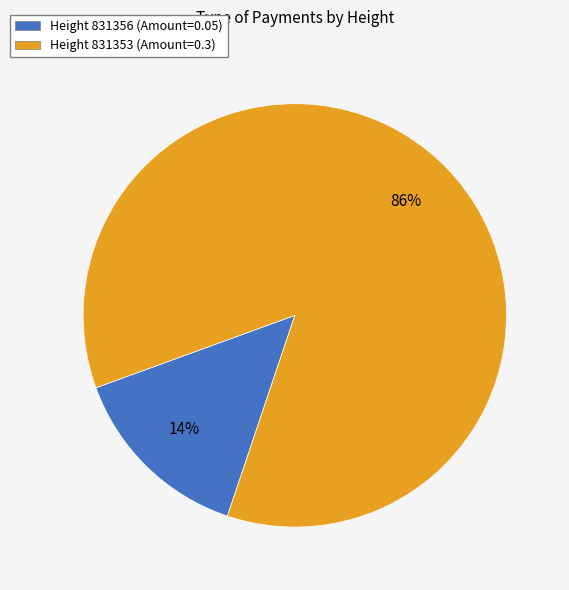

True or false: Height 831356 (Amount=0.05) accounts for 23% of the total.

False